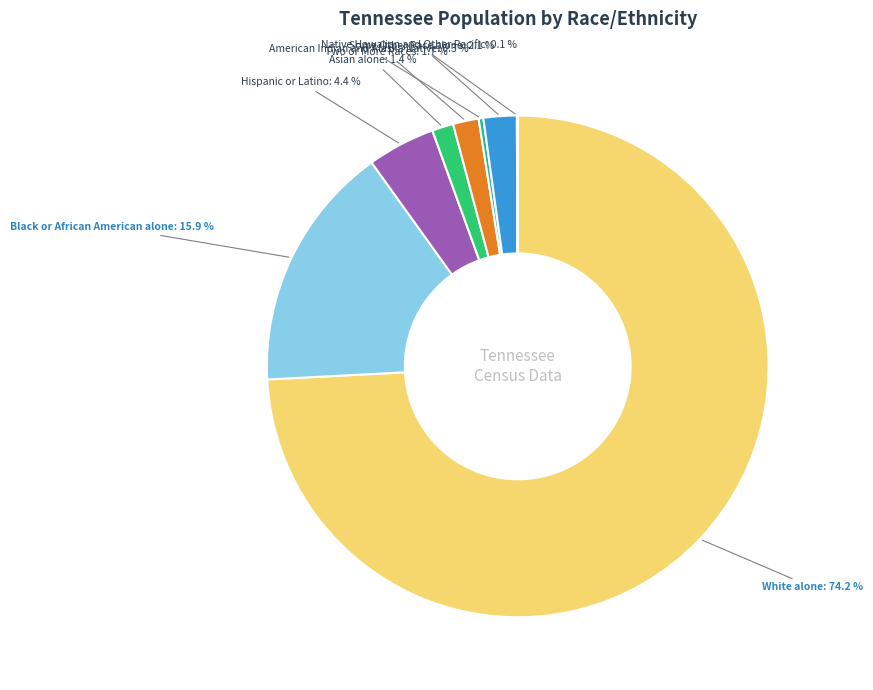

To the nearest percent, what is the difference between the largest and smallest slice percentages?

74%